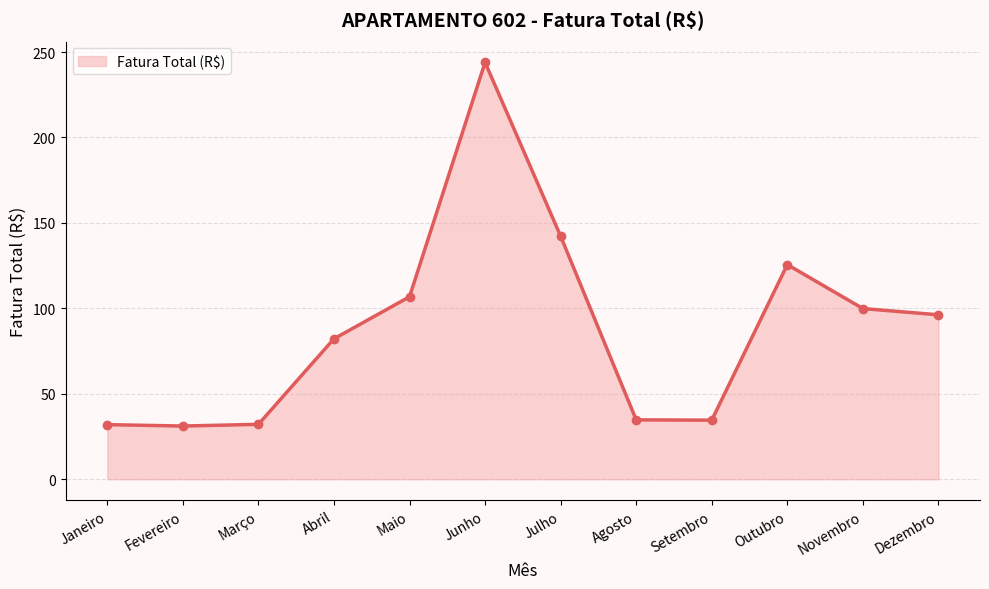

What position from the right is Julho?

6